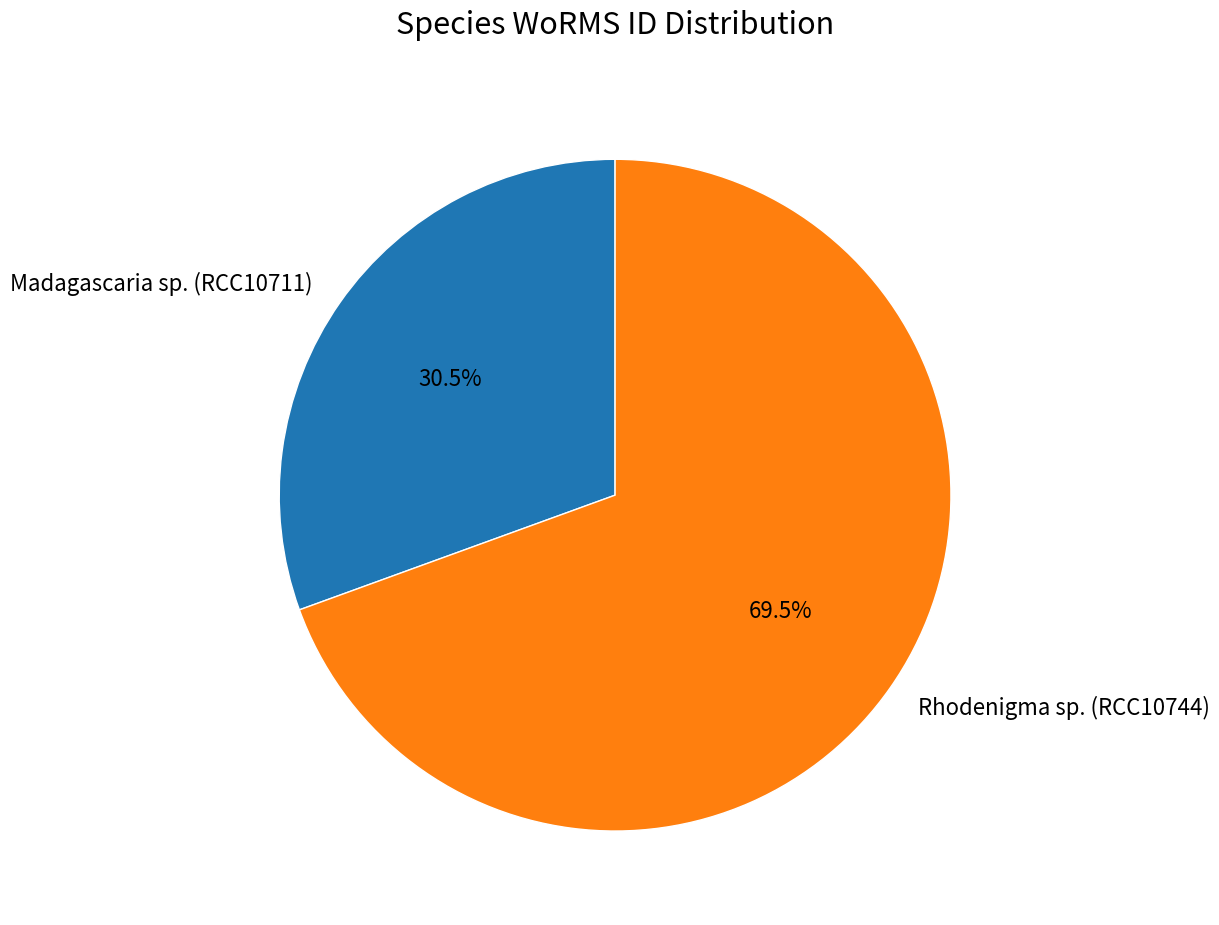

What is the ratio of the value at Madagascaria sp. (RCC10711) to the value at Rhodenigma sp. (RCC10744)?

0.4